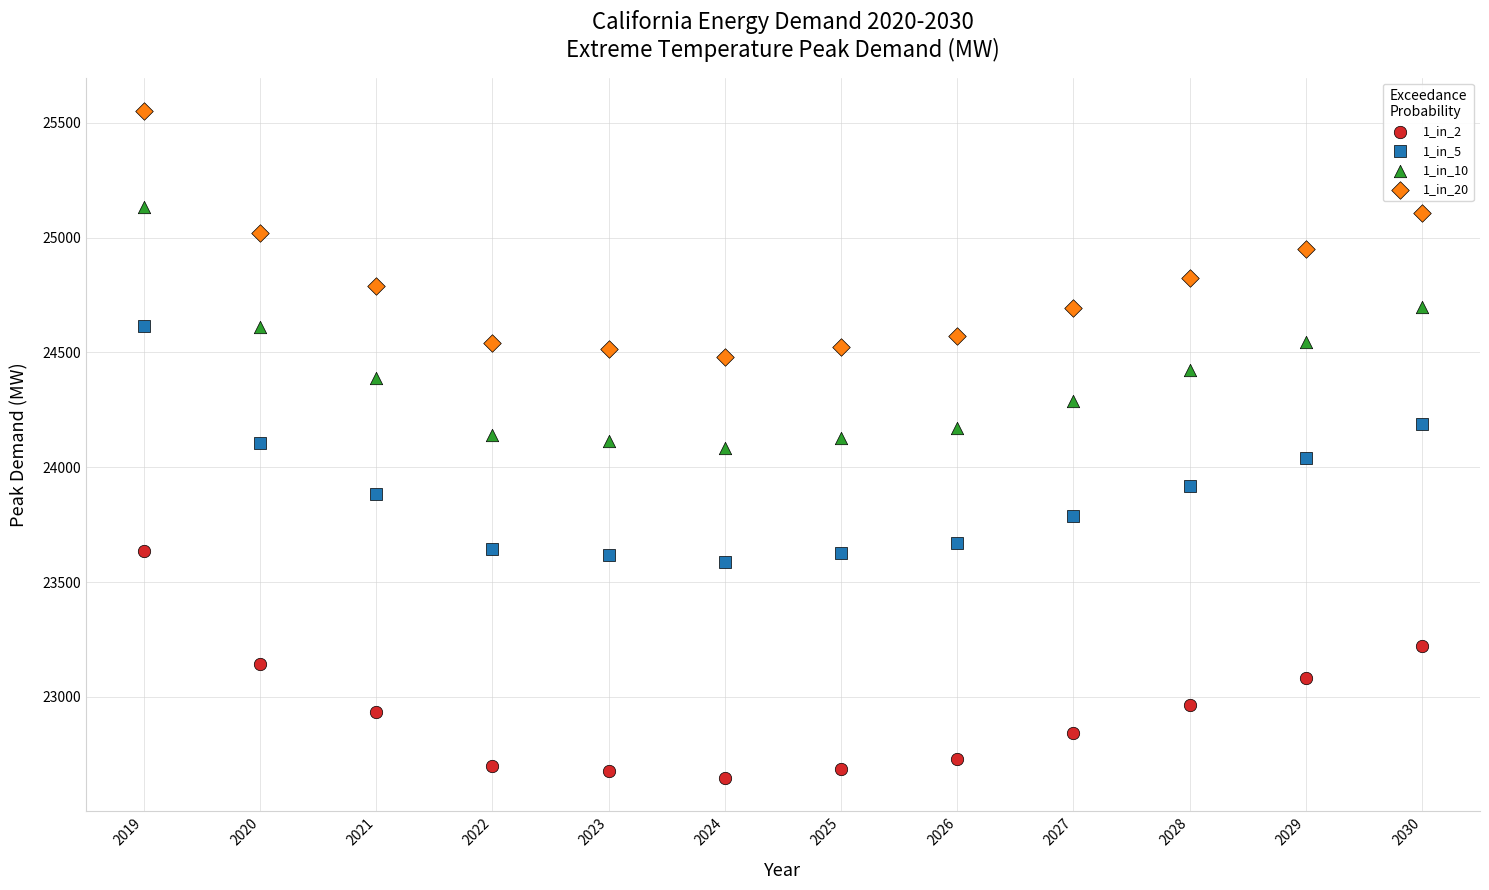

Across all data points, what is the range of X values (max minus min)?

11.0